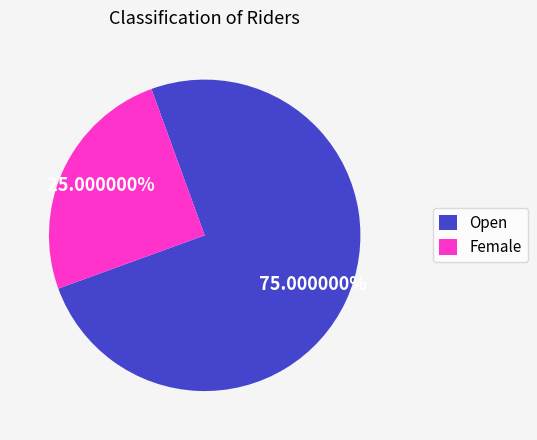

What percentage do Open and Female together represent?

100.0%